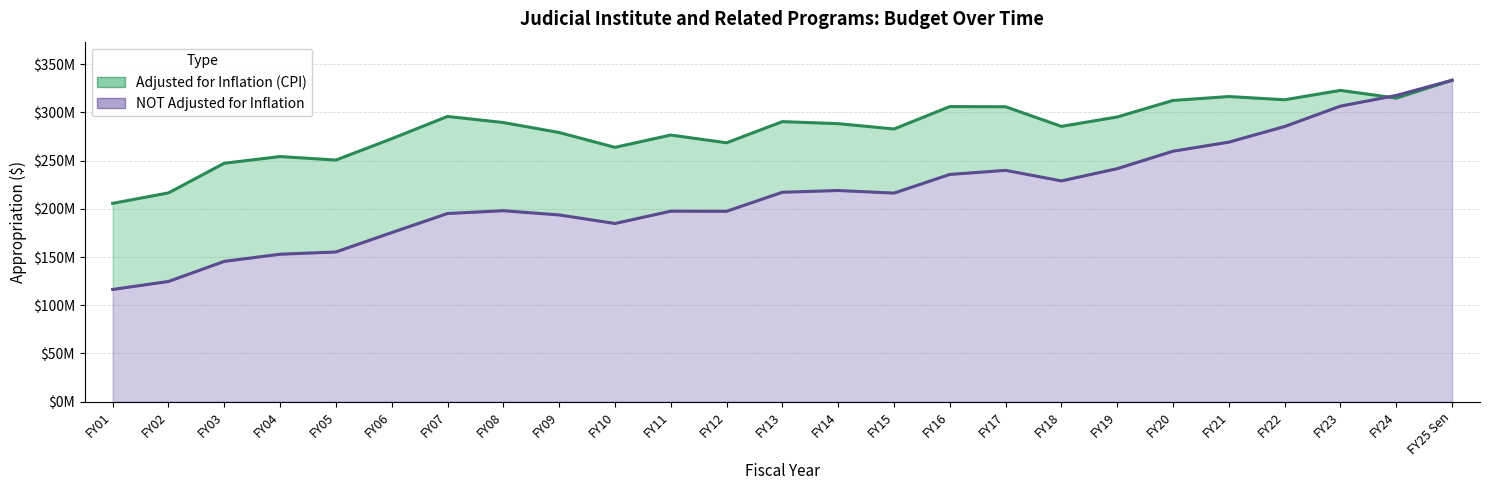

Is it true that NOT Adjusted for Inflation equals 195127384 at FY07?

True